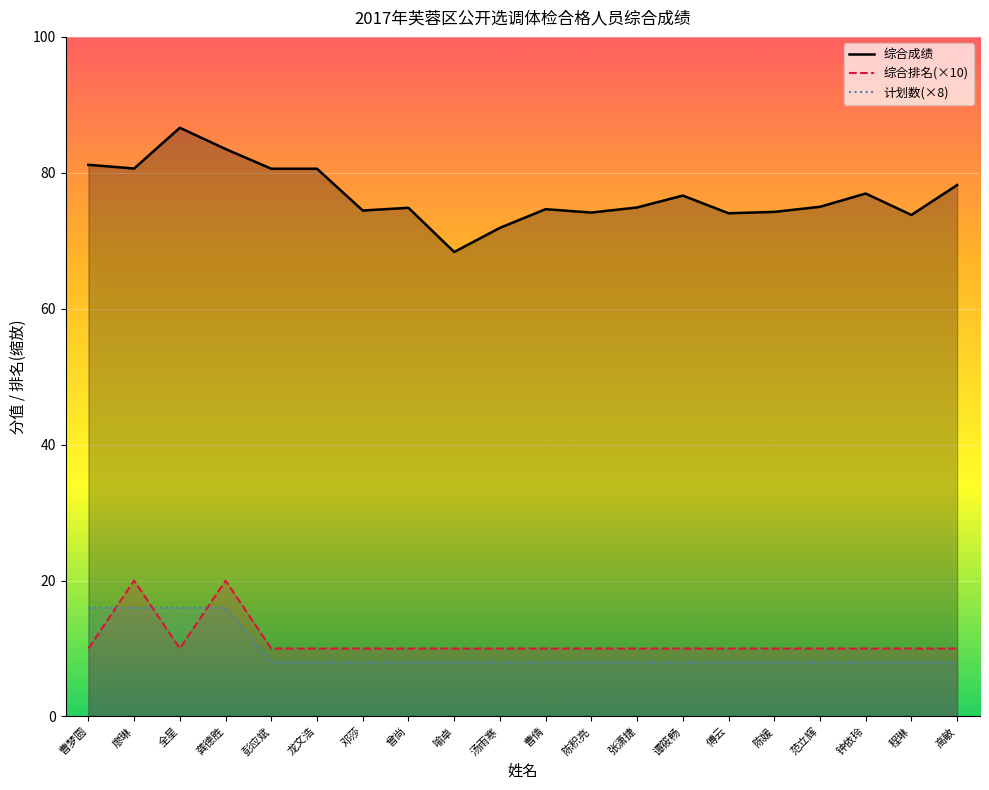

How many 计划数(×8) values are between 8 and 9?

16